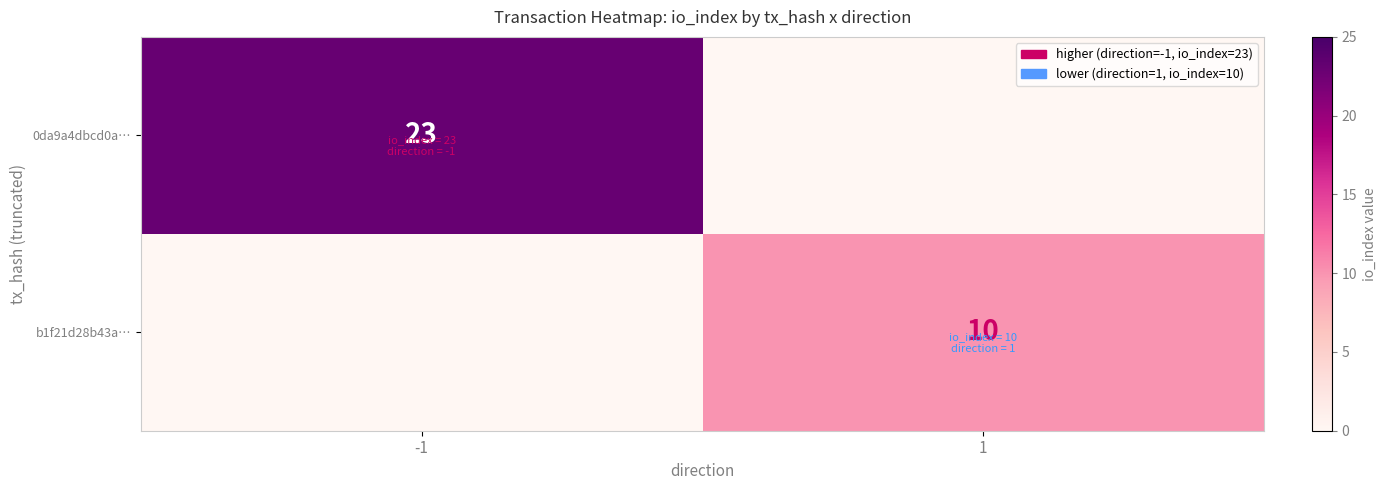

Is it true that 0da9a4dbcd0a… equals 23 at -1?

True